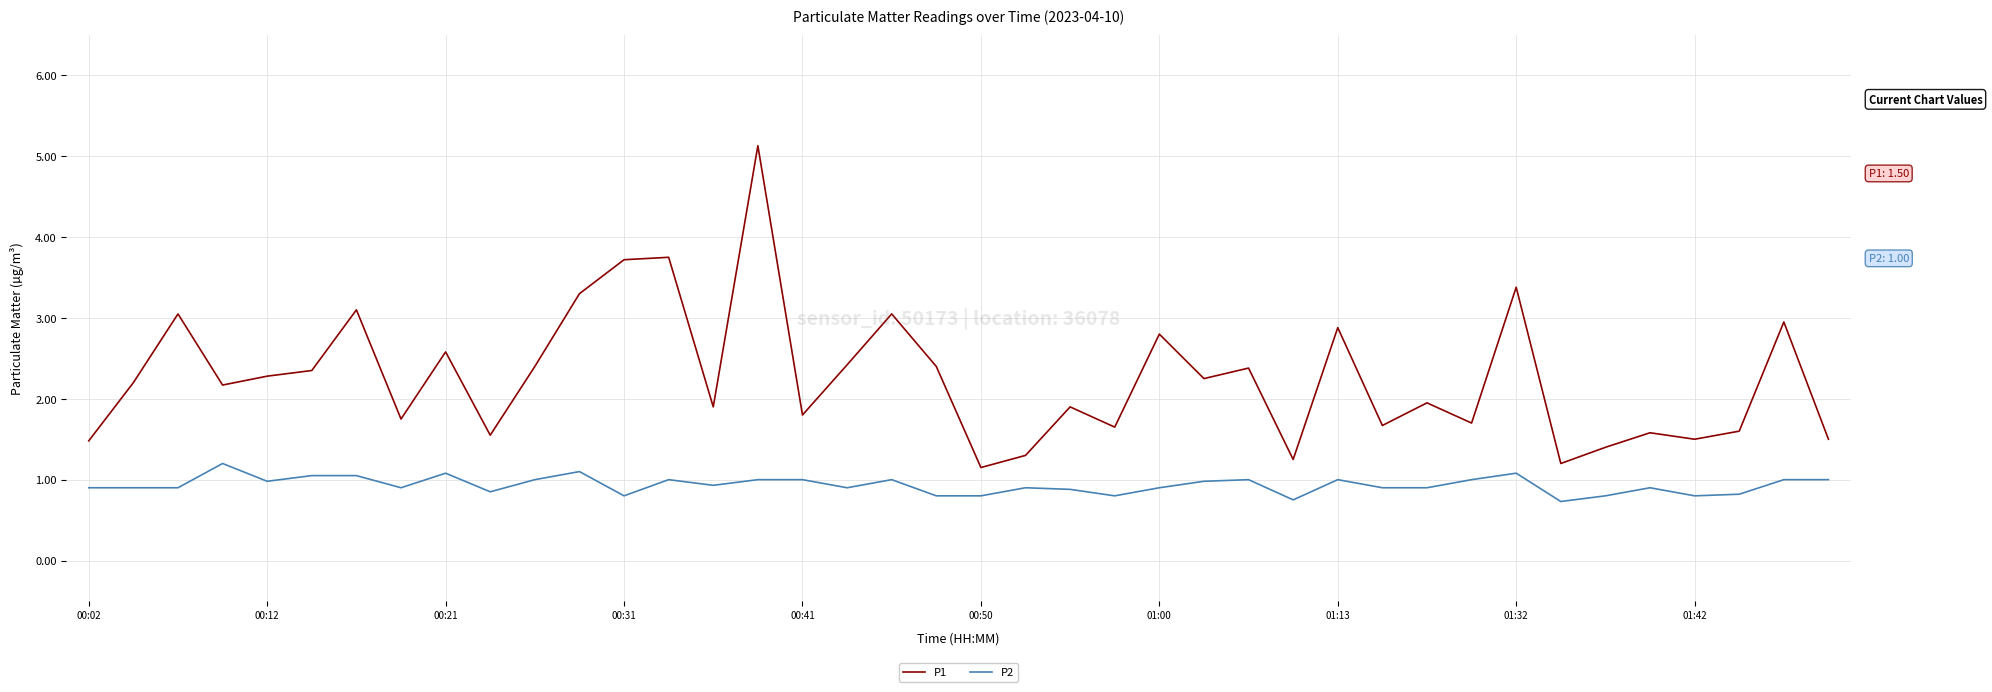

List the series in order of their peak value, lowest first.

P2, P1